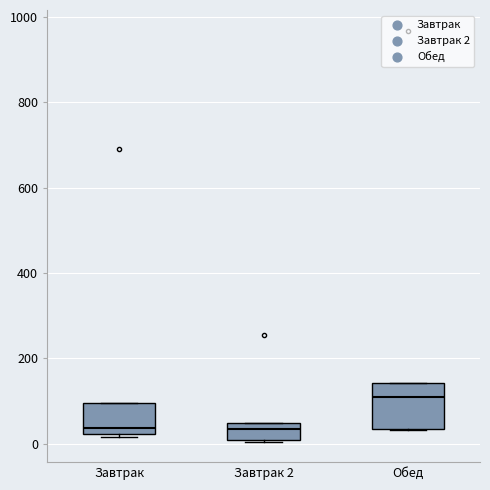

Which box has the highest median line?

Обед